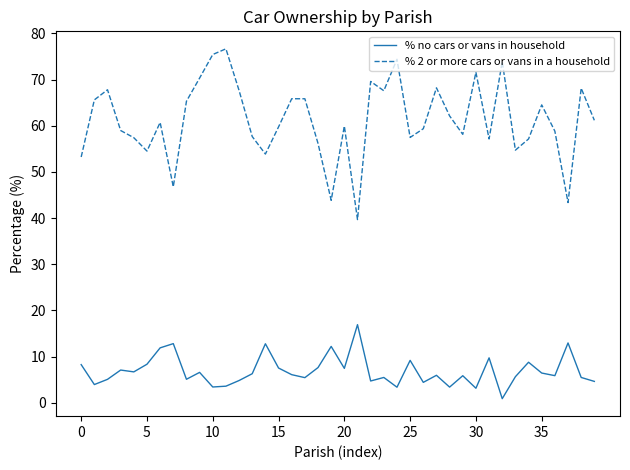

What is the average value of the % no cars or vans in household series?

6.9